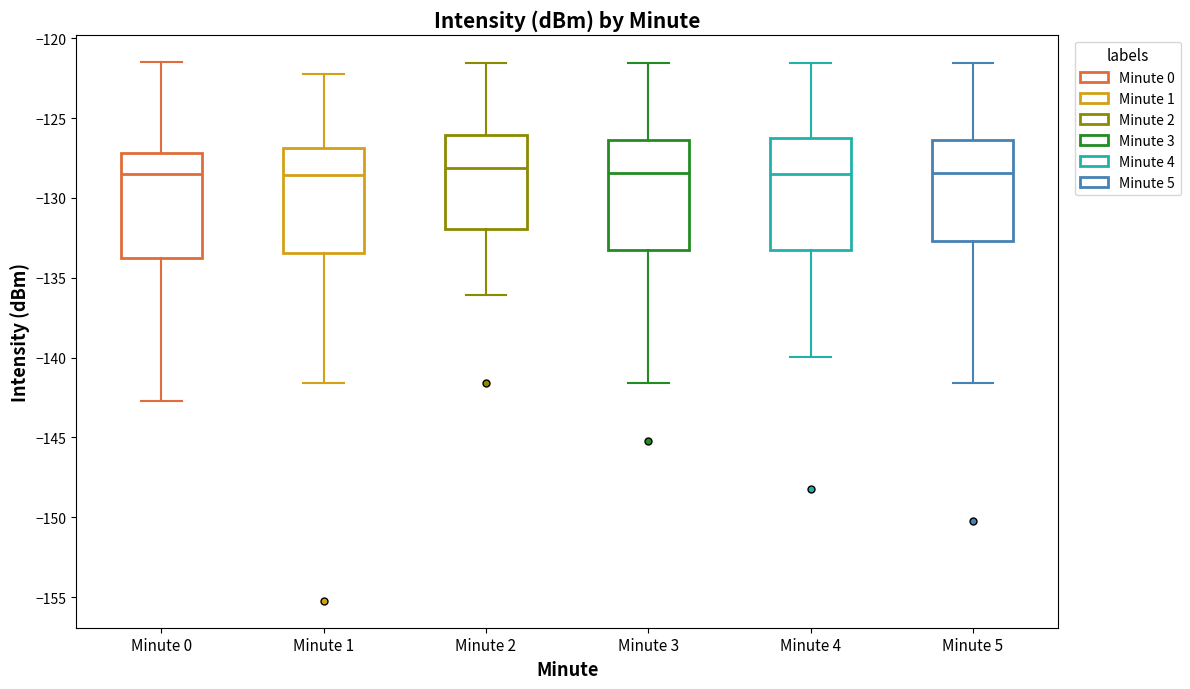

Reading left to right, read every box against the y-axis: the position of its median line, the range the box covers, and the ends of its whiskers. The values are not printed on the chart, so give them approximately, as read against the axis.

Minute 0: median -128.5, box -133.5 to -127.0, whiskers -142.5 to -121.5
Minute 1: median -128.5, box -133.5 to -127.0, whiskers -141.5 to -122.0
Minute 2: median -128.0, box -132.0 to -126.0, whiskers -136.0 to -121.5
Minute 3: median -128.5, box -133.0 to -126.5, whiskers -141.5 to -121.5
Minute 4: median -128.5, box -133.0 to -126.5, whiskers -140.0 to -121.5
Minute 5: median -128.5, box -132.5 to -126.5, whiskers -141.5 to -121.5